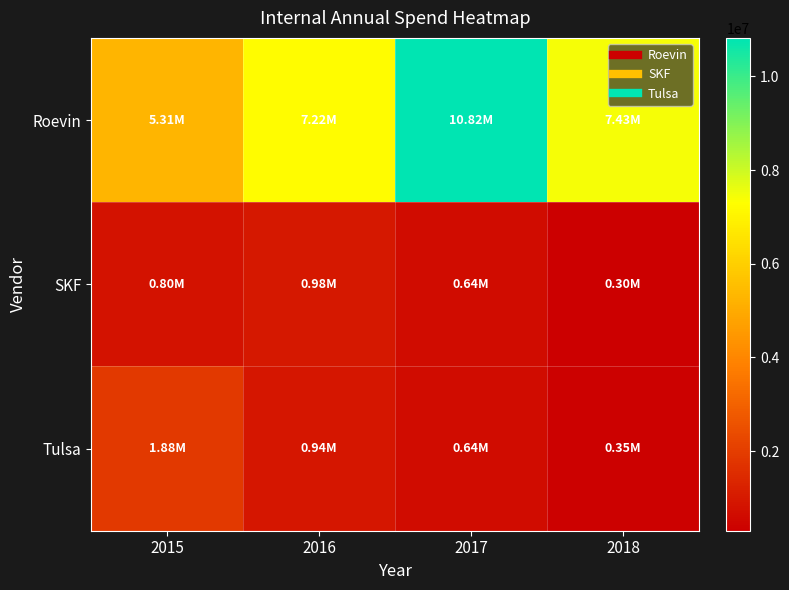

Between 2015 and 2018, which series saw the biggest shift?

Roevin